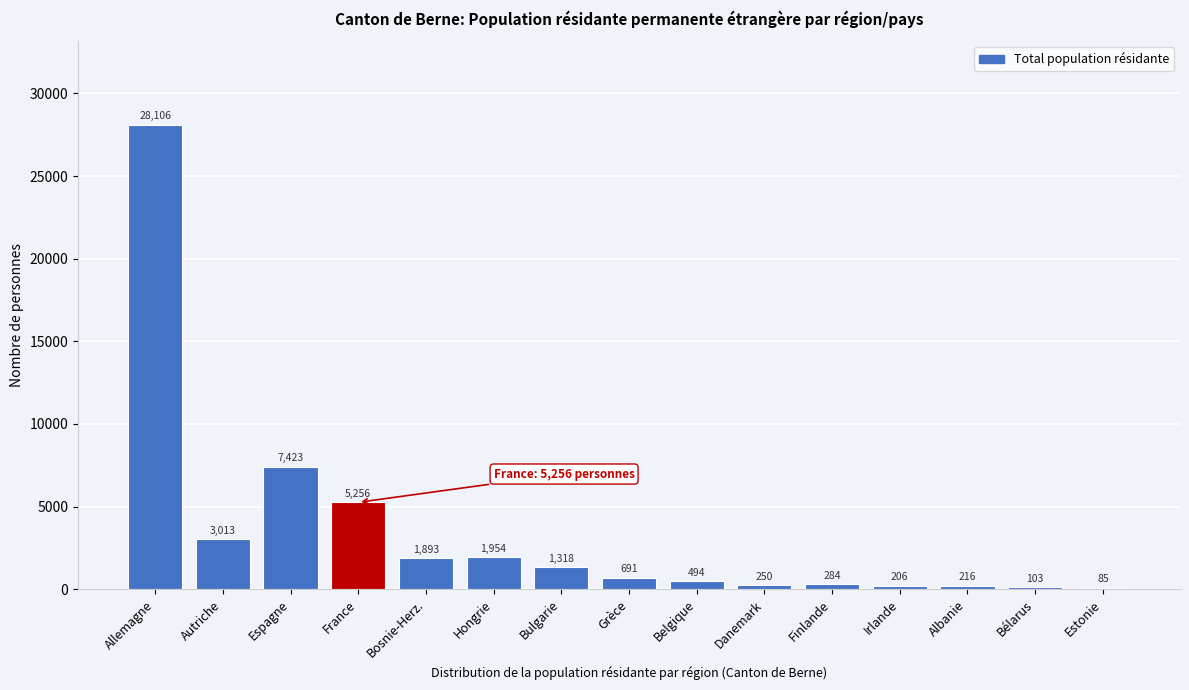

Reading left to right, list all the values displayed in this chart.

Allemagne=28106	Autriche=3013	Espagne=7423	France=5256	Bosnie-Herz.=1893	Hongrie=1954	Bulgarie=1318	Grèce=691	Belgique=494	Danemark=250	Finlande=284	Irlande=206	Albanie=216	Bélarus=103	Estonie=85